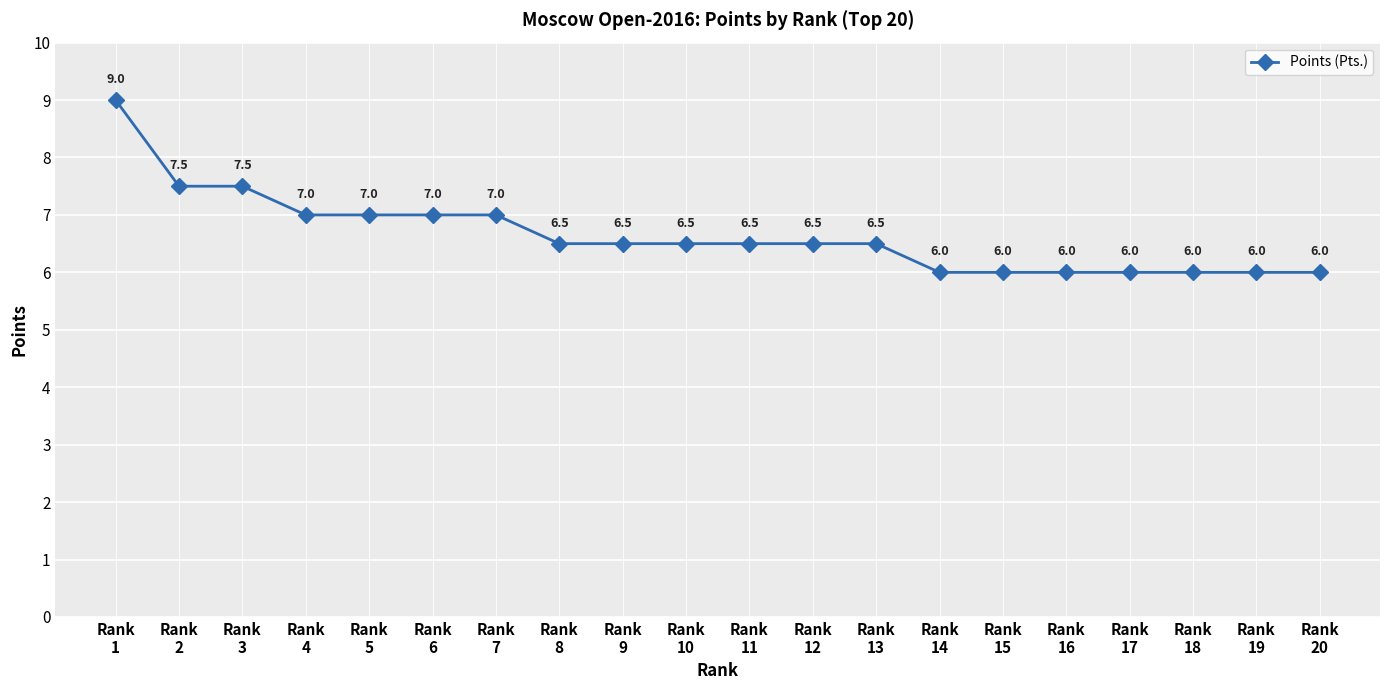

Reading left to right, transcribe all the data shown in this chart.

9.0	7.5	7.5	7.0	7.0	7.0	7.0	6.5	6.5	6.5	6.5	6.5	6.5	6.0	6.0	6.0	6.0	6.0	6.0	6.0